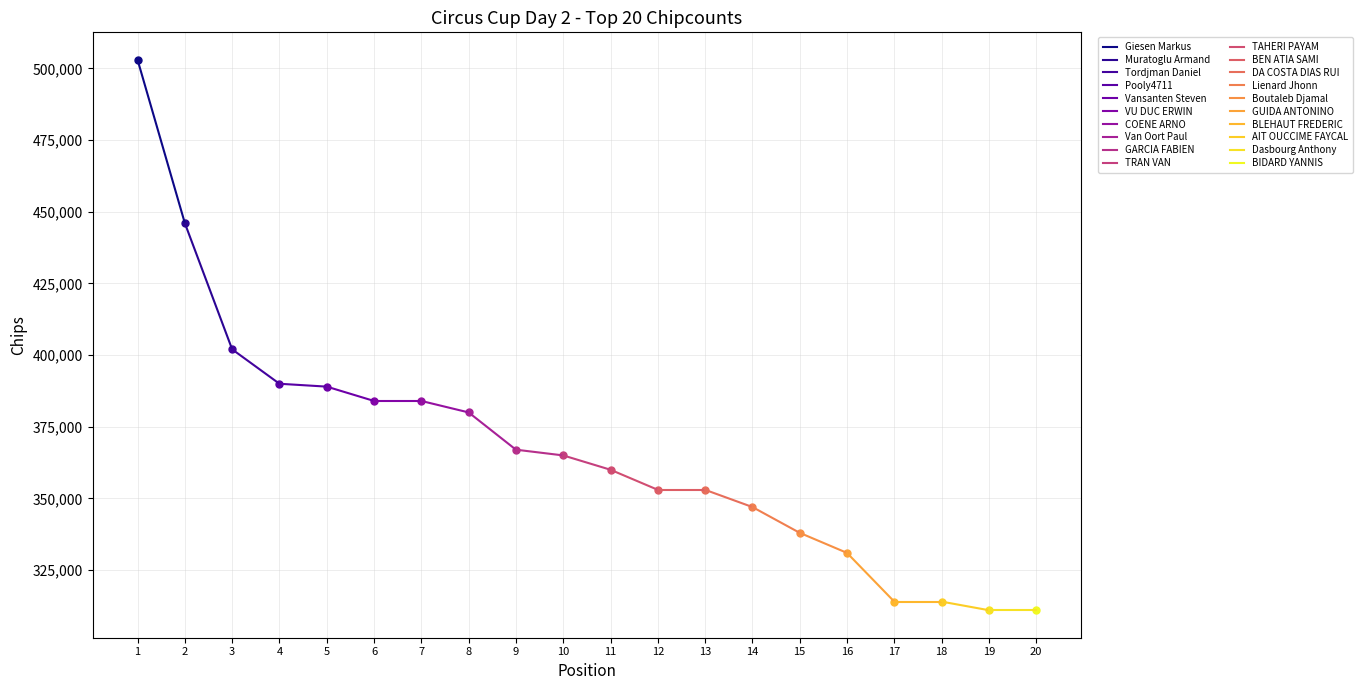

The chart shows a value of 168292 at Pooly4711. True or false?

False